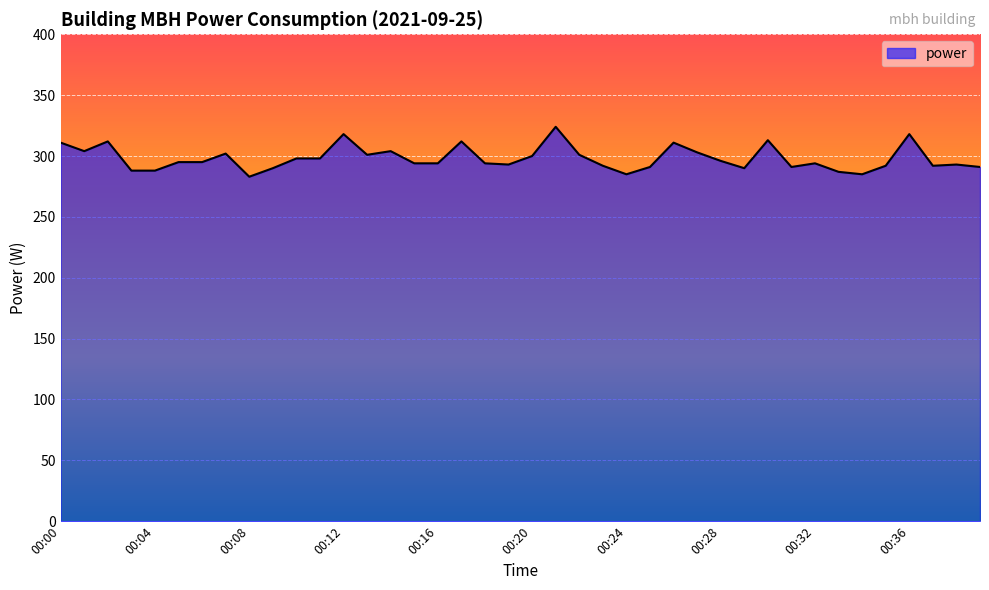

What is the minimum value shown in the chart?

283